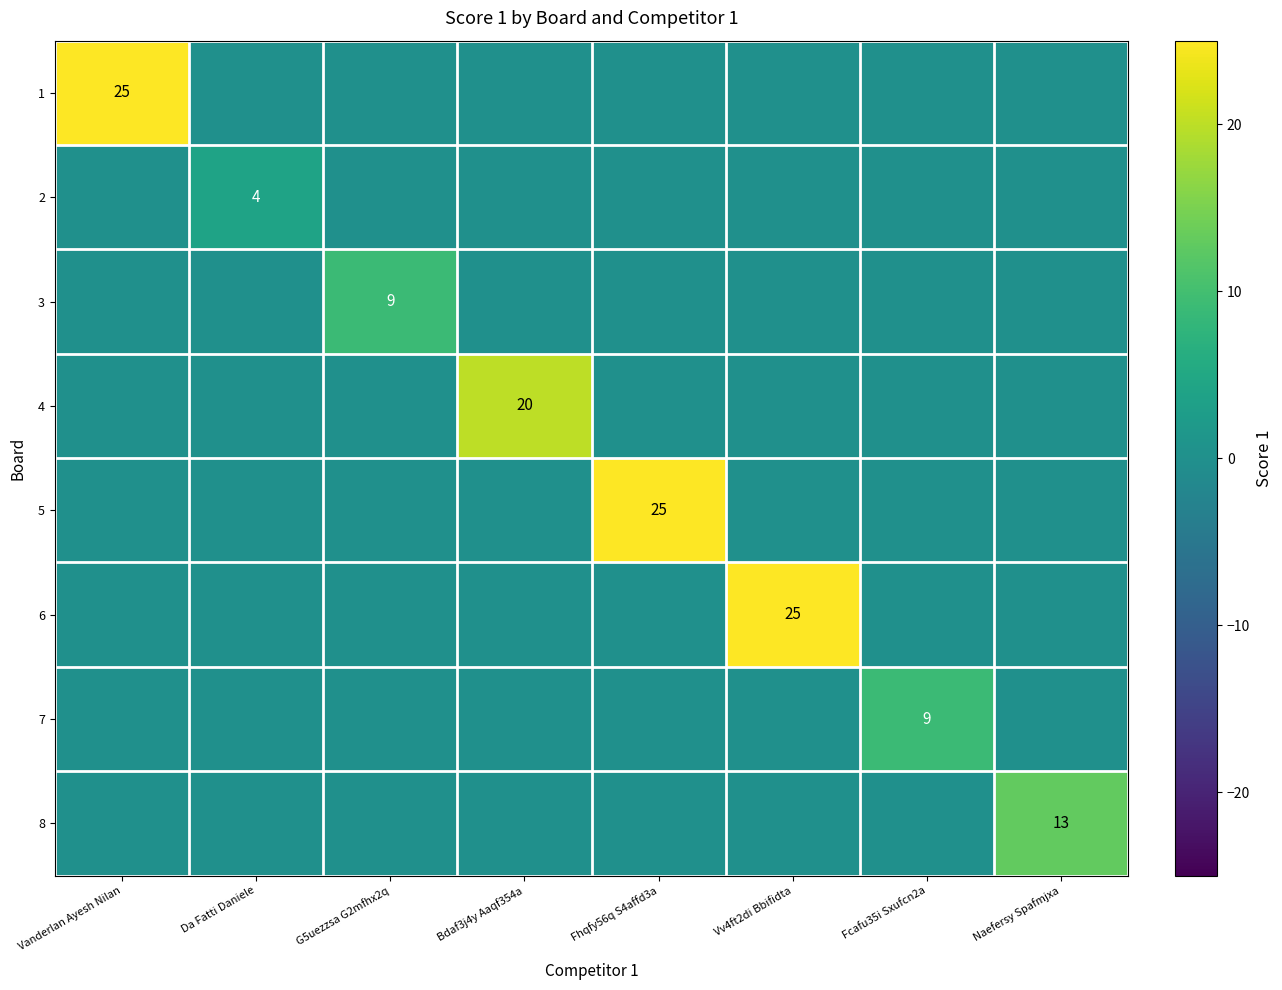

Which label corresponds to the smallest value in the chart?

Da Fatti Daniele